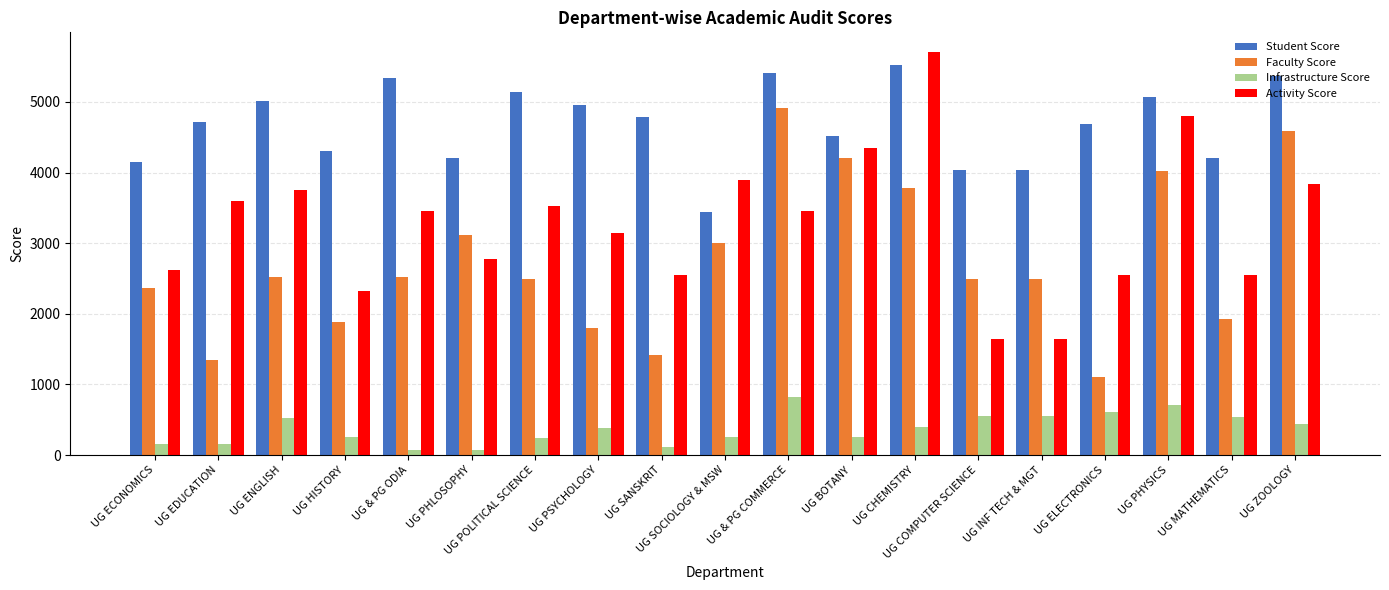

Count the number of data series in this chart.

4